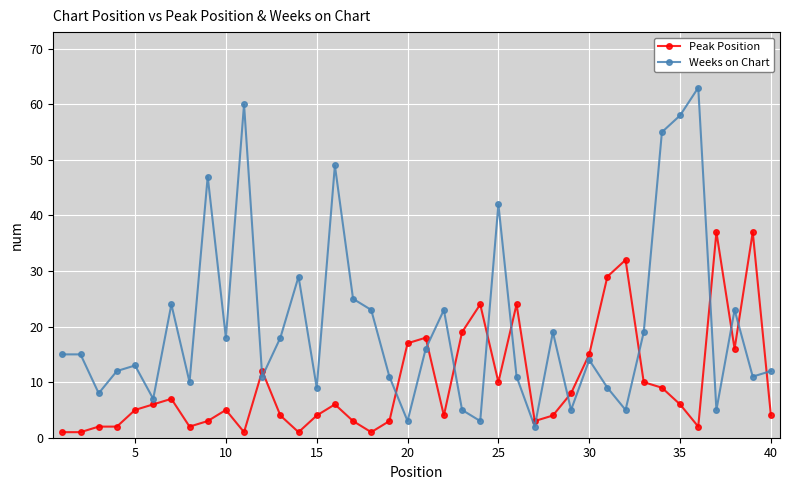

True or false: Weeks on Chart has more than 0 interior local peaks.

True